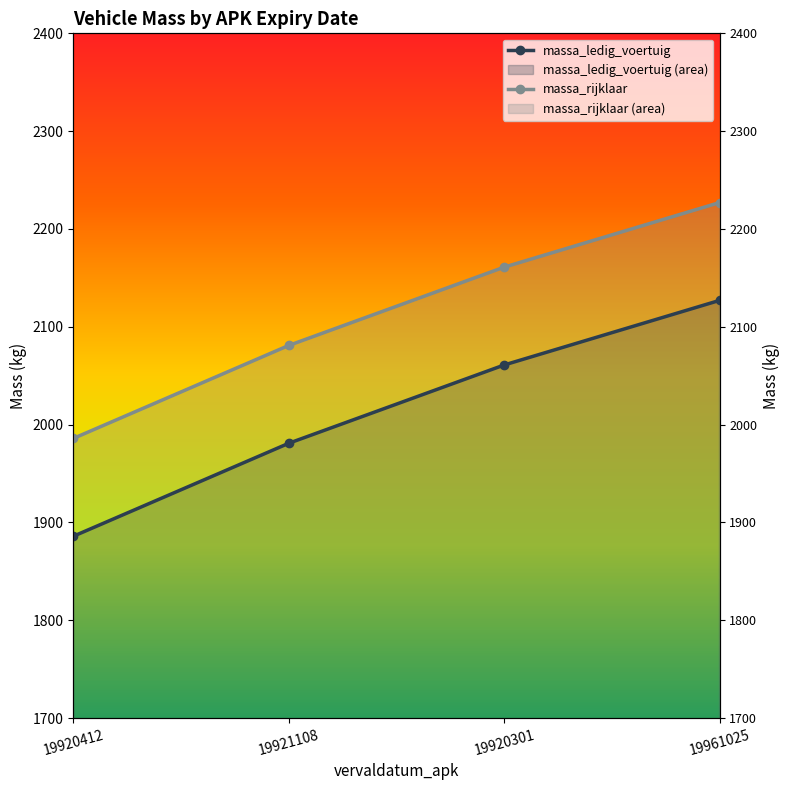

List the labels in order of massa_ledig_voertuig value, smallest first.

19920412, 19921108, 19920301, 19961025